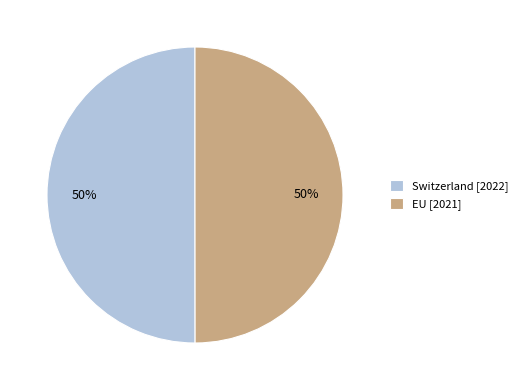

To the nearest percent, what portion does EU represent?

50%